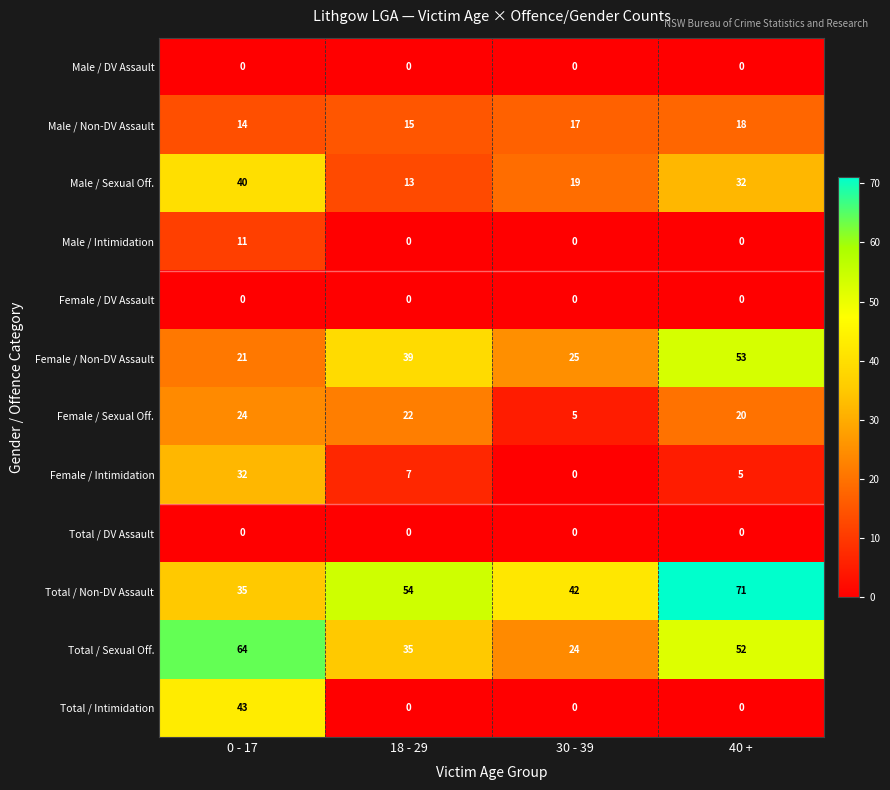

At which category does the chart reach its peak across all series?

40 +